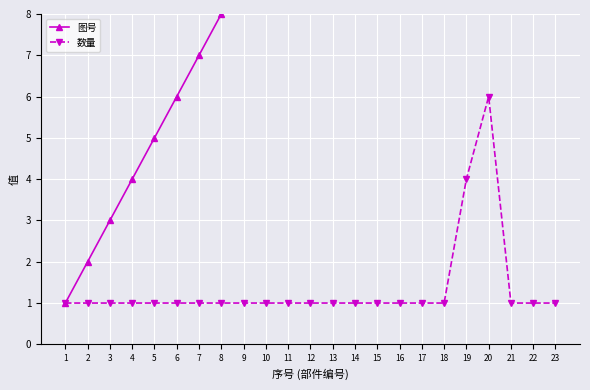

Rank the categories by 图号 value from highest to lowest.

23, 22, 21, 20, 19, 18, 17, 16, 15, 14, 13, 12, 11, 10, 9, 8, 7, 6, 5, 4, 3, 2, 1